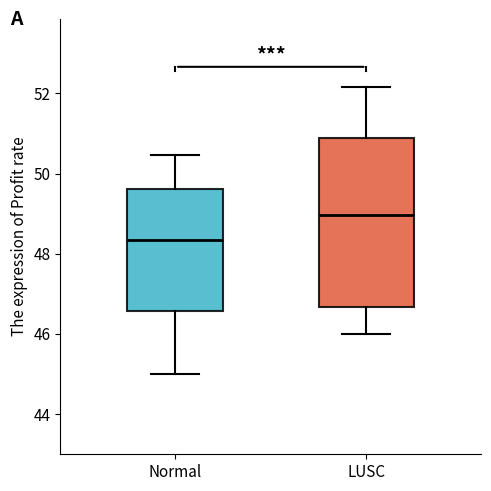

Reading left to right, transcribe this box plot: for each box, give where its median line is, the range the box spans, and where its two whiskers end, as read against the y-axis. The values are not printed on the chart, so give them approximately, as read against the axis.

Normal: median 48.4, box 46.6 to 49.6, whiskers 45.0 to 50.4
LUSC: median 49.0, box 46.6 to 50.8, whiskers 46.0 to 52.2